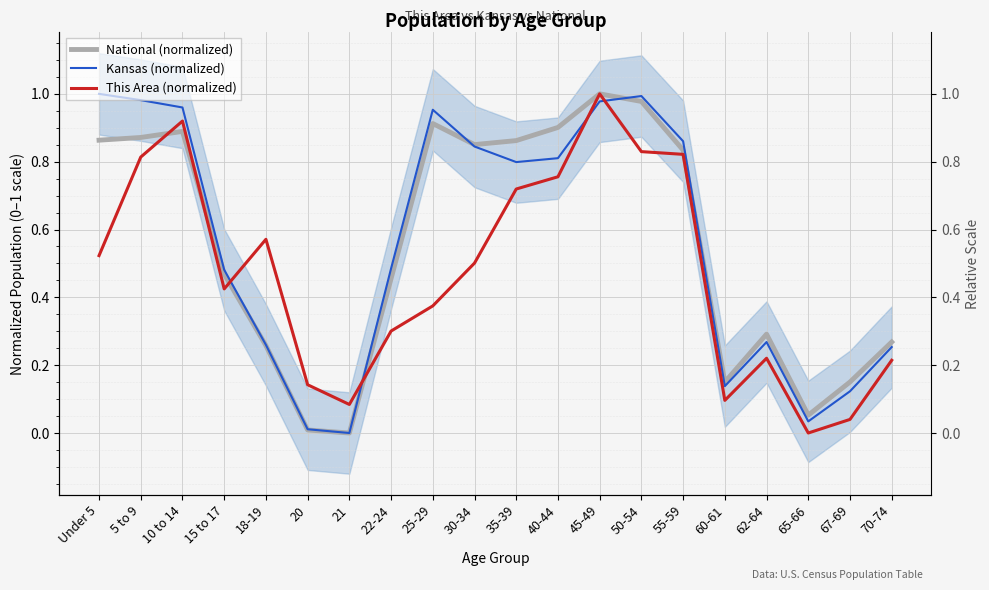

Reading left to right, list all the values displayed in this chart.

National (normalized): 0.9	0.9	0.9	0.5	0.3	0.0	0.0	0.5	0.9	0.9	0.9	0.9	1.0	1.0	0.8	0.2	0.3	0.1	0.2	0.3
Kansas (normalized): 1.0	1.0	1.0	0.5	0.3	0.0	0.0	0.5	1.0	0.8	0.8	0.8	1.0	1.0	0.9	0.1	0.3	0.0	0.1	0.3
This Area (normalized): 0.5	0.8	0.9	0.4	0.6	0.1	0.1	0.3	0.4	0.5	0.7	0.8	1.0	0.8	0.8	0.1	0.2	0.0	0.0	0.2